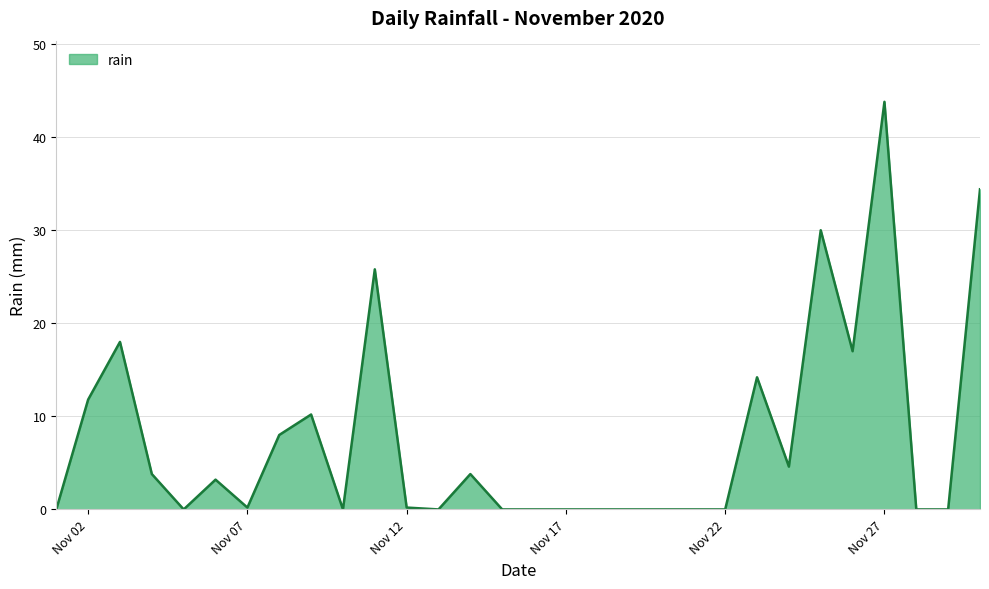

What is the greatest value displayed?

43.8